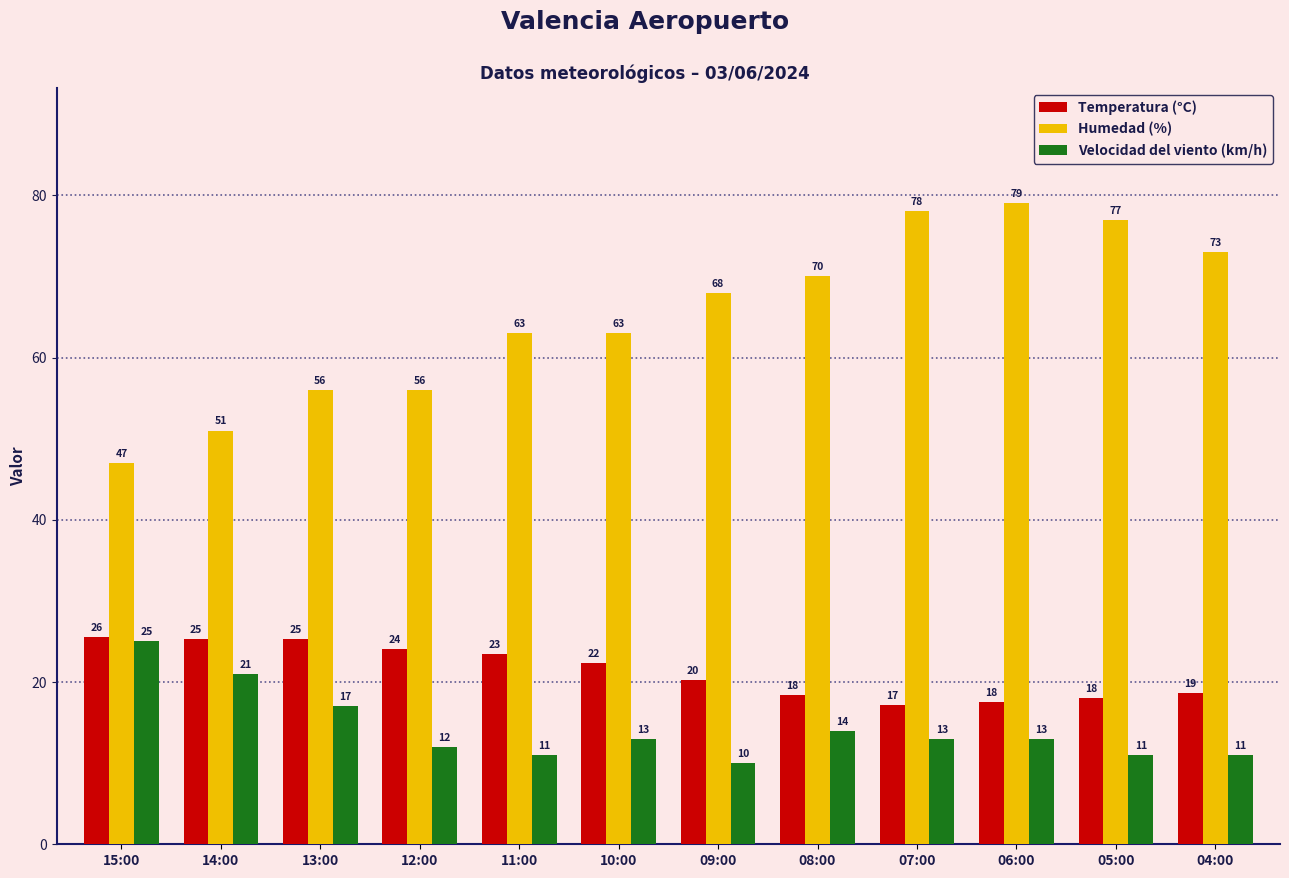

How many data points in Humedad (%) are less than 68?

6